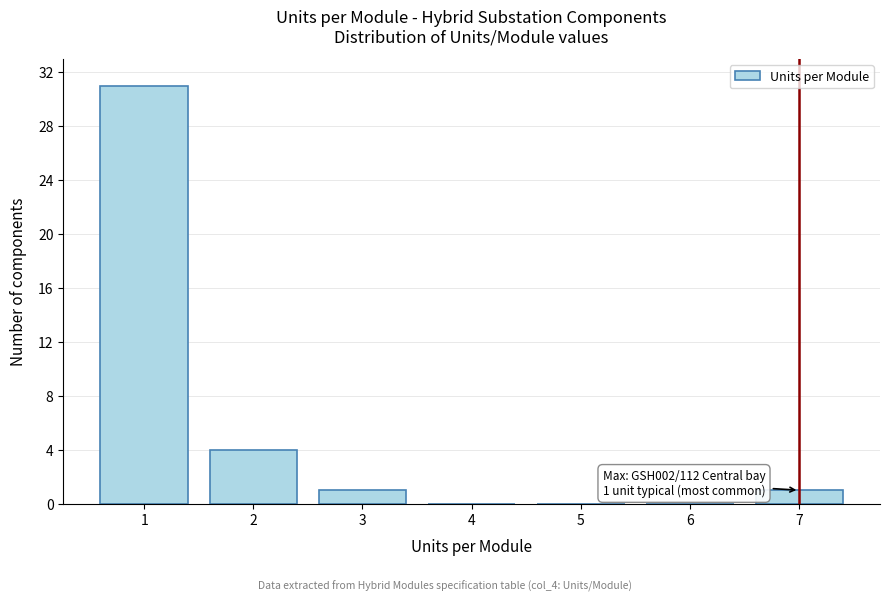

Over which range of the x-axis is the bar tallest?

0.5 to 1.5